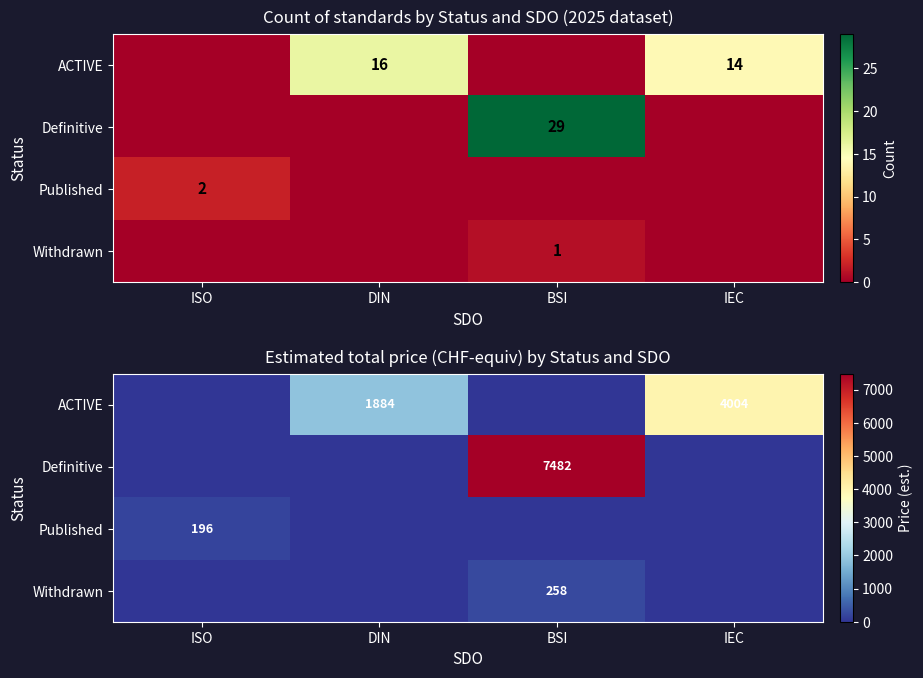

What is the sum of all Published values?

196